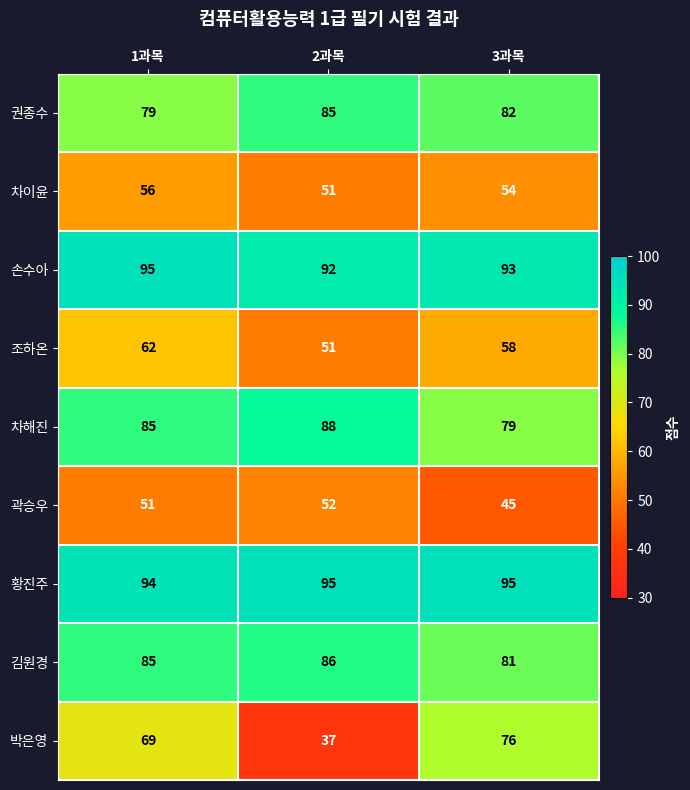

What is the lowest value of the 차이윤 series?

51